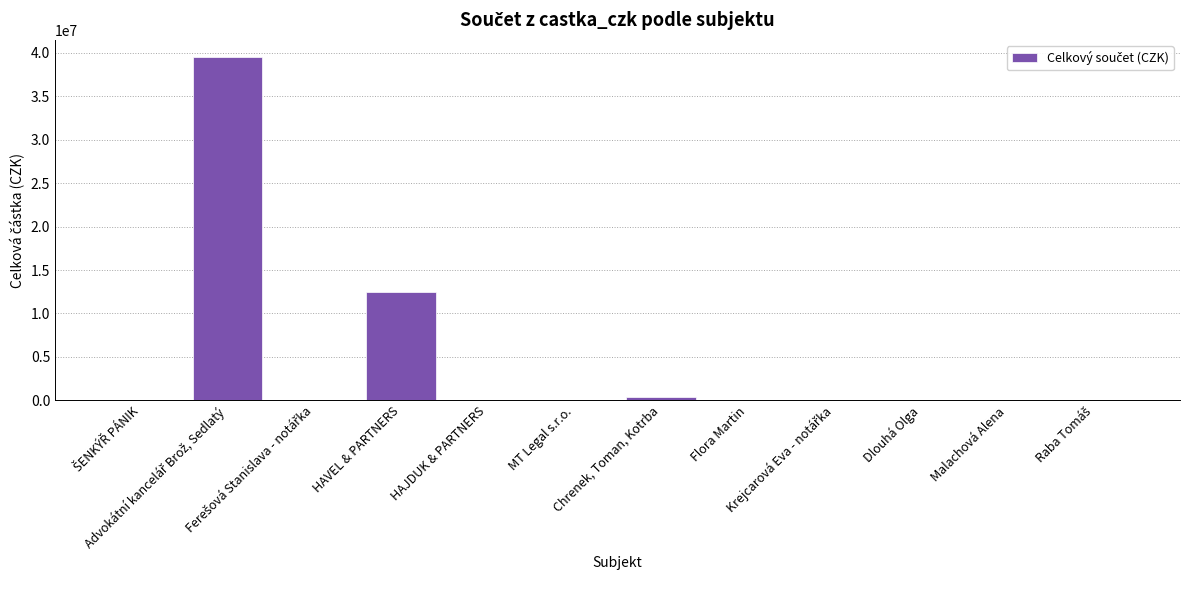

What is the maximum value shown in the chart?

39522419.4